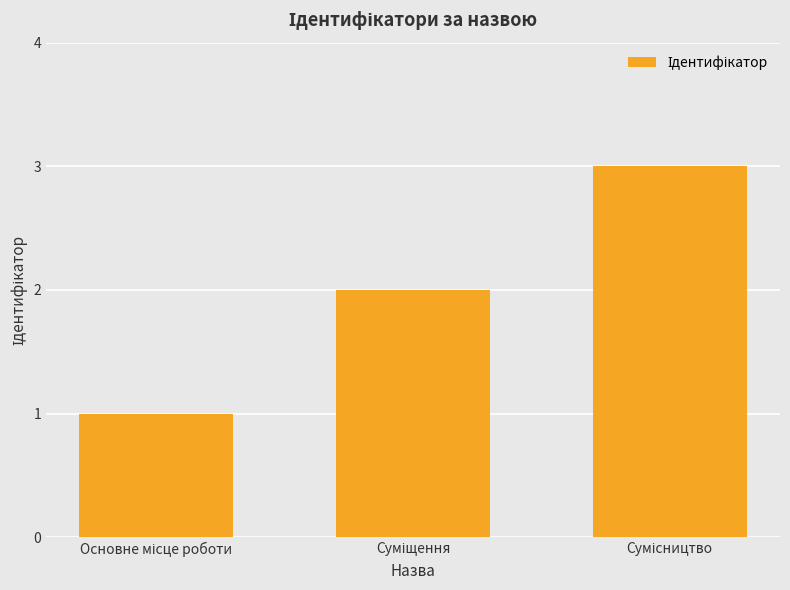

What is the maximum value shown in the chart?

3